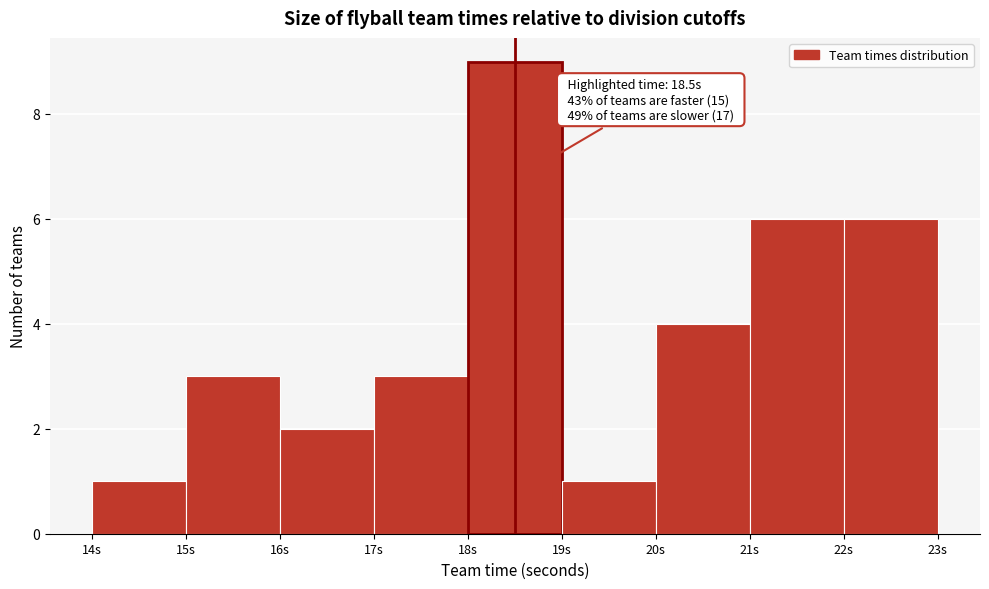

Over which range of the x-axis is the bar tallest?

18 to 19